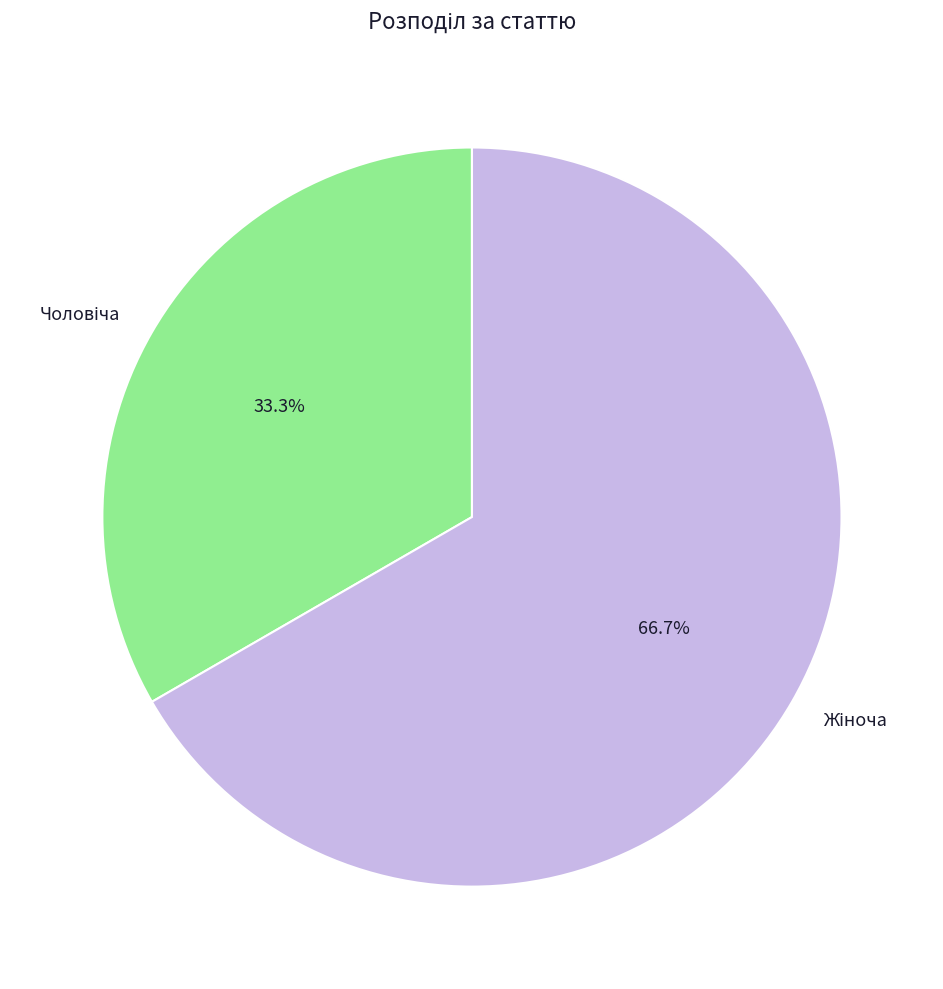

Is there a majority slice in this chart?

Yes